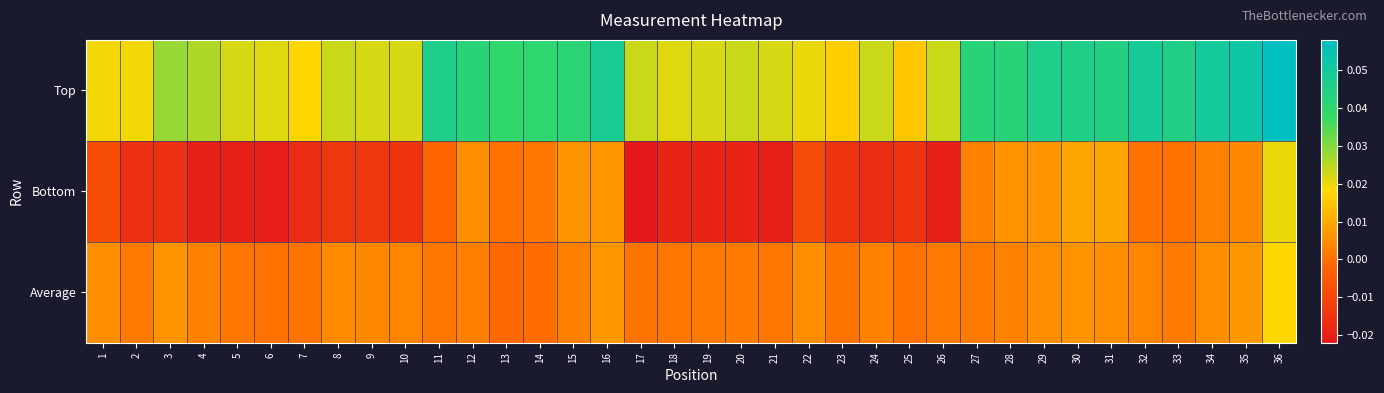

Reading left to right, list all the values displayed in this chart.

Top: 1=0.0	2=0.0	3=0.0	4=0.0	5=0.0	6=0.0	7=0.0	8=0.0	9=0.0	10=0.0	11=0.0	12=0.0	13=0.0	14=0.0	15=0.0	16=0.0	17=0.0	18=0.0	19=0.0	20=0.0	21=0.0	22=0.0	23=0.0	24=0.0	25=0.0	26=0.0	27=0.0	28=0.0	29=0.0	30=0.0	31=0.0	32=0.0	33=0.0	34=0.1	35=0.1	36=0.1
Bottom: 1=-0.0	2=-0.0	3=-0.0	4=-0.0	5=-0.0	6=-0.0	7=-0.0	8=-0.0	9=-0.0	10=-0.0	11=-0.0	12=0.0	13=0.0	14=0.0	15=0.0	16=0.0	17=-0.0	18=-0.0	19=-0.0	20=-0.0	21=-0.0	22=-0.0	23=-0.0	24=-0.0	25=-0.0	26=-0.0	27=0.0	28=0.0	29=0.0	30=0.0	31=0.0	32=0.0	33=0.0	34=0.0	35=0.0	36=0.0
Average: 1=0.0	2=0.0	3=0.0	4=0.0	5=0.0	6=0.0	7=0.0	8=0.0	9=0.0	10=0.0	11=0.0	12=0.0	13=-0.0	14=-0.0	15=0.0	16=0.0	17=0.0	18=0.0	19=0.0	20=0.0	21=0.0	22=0.0	23=0.0	24=0.0	25=0.0	26=0.0	27=0.0	28=0.0	29=0.0	30=0.0	31=0.0	32=0.0	33=0.0	34=0.0	35=0.0	36=0.0